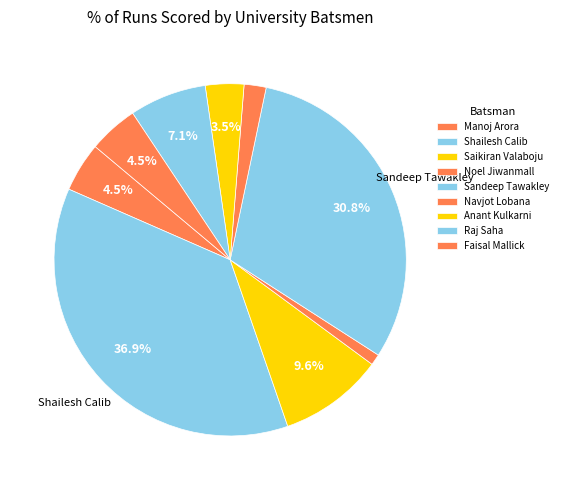

Count the number of slices in the pie.

9